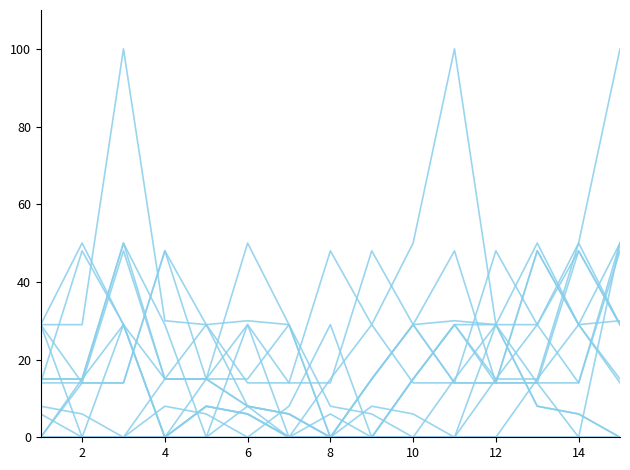

The value of พรก. รอบ 2 ครั้ง at 4 is 15. True or false?

True